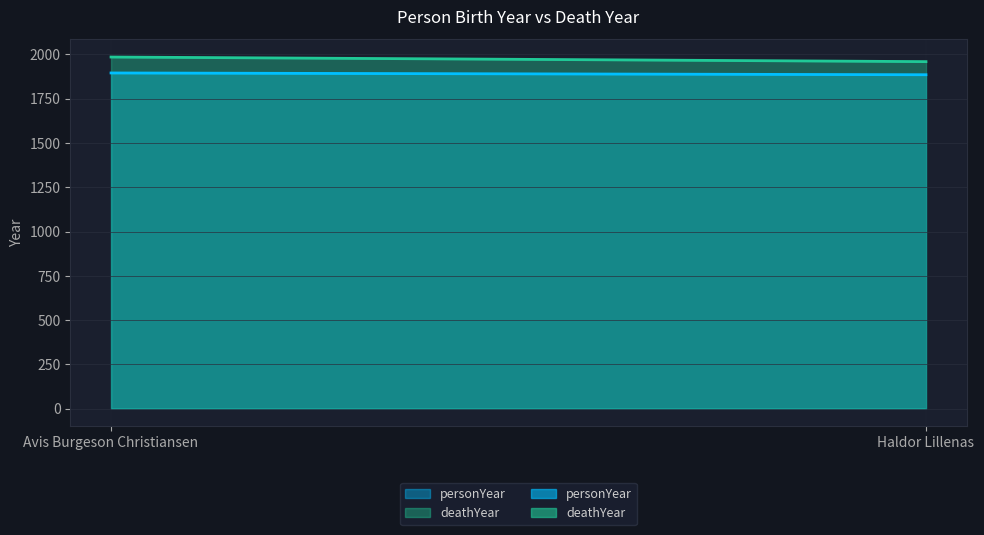

What is the minimum value for personYear?

1885